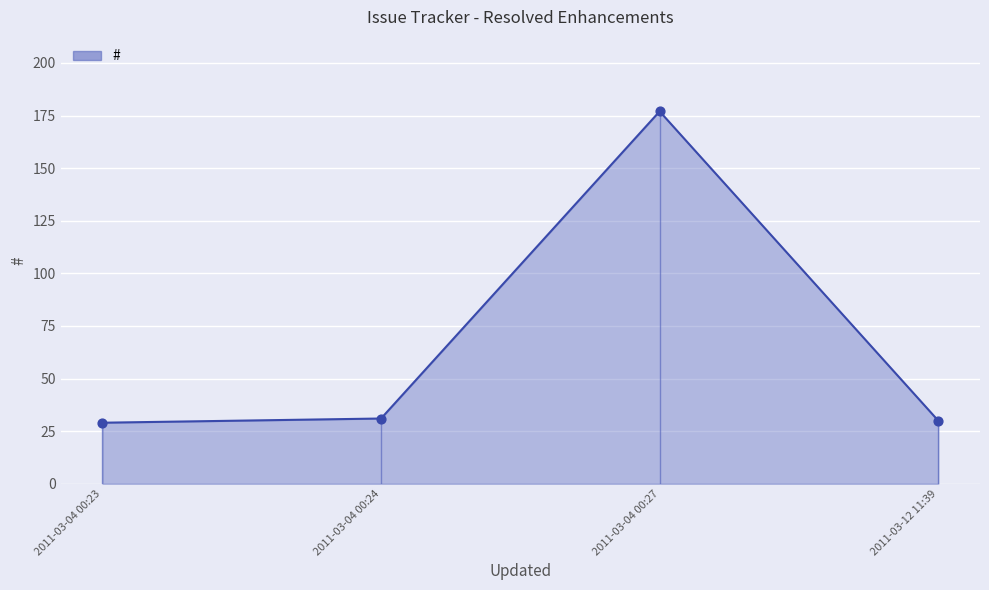

Approximately how many times larger is the value at 2011-03-04 00:23 compared to 2011-03-04 00:24?

0.9